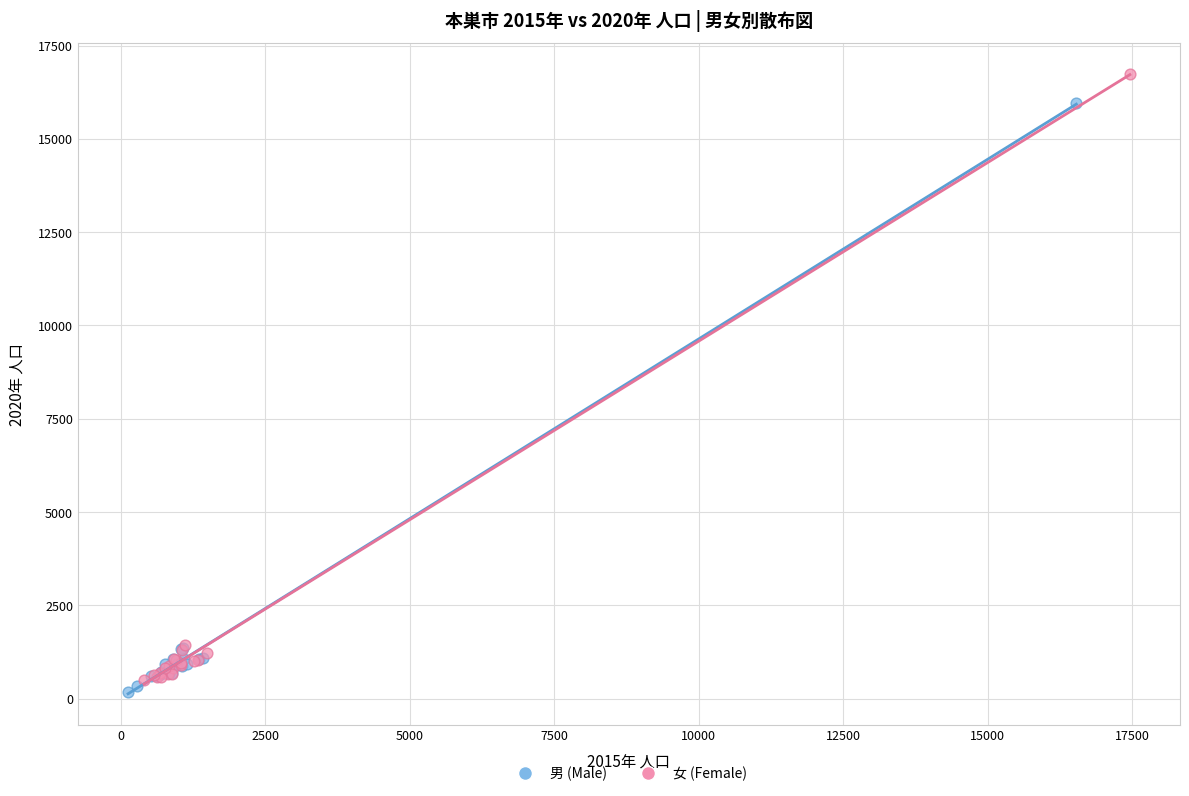

What are all the series names shown in the legend?

男 (Male), 女 (Female)